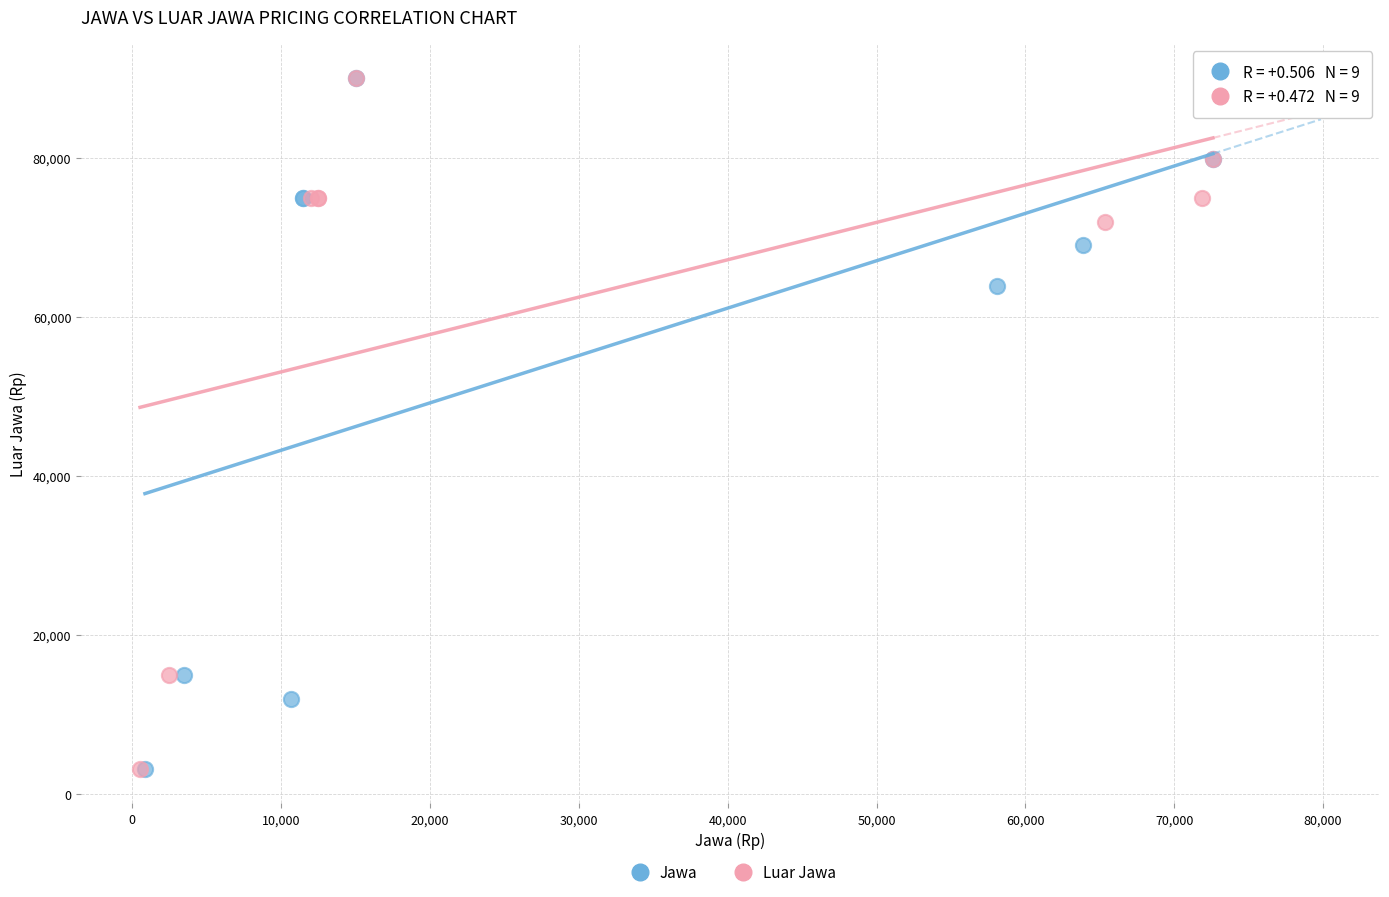

What are all the series names shown in the legend?

Jawa, Luar Jawa